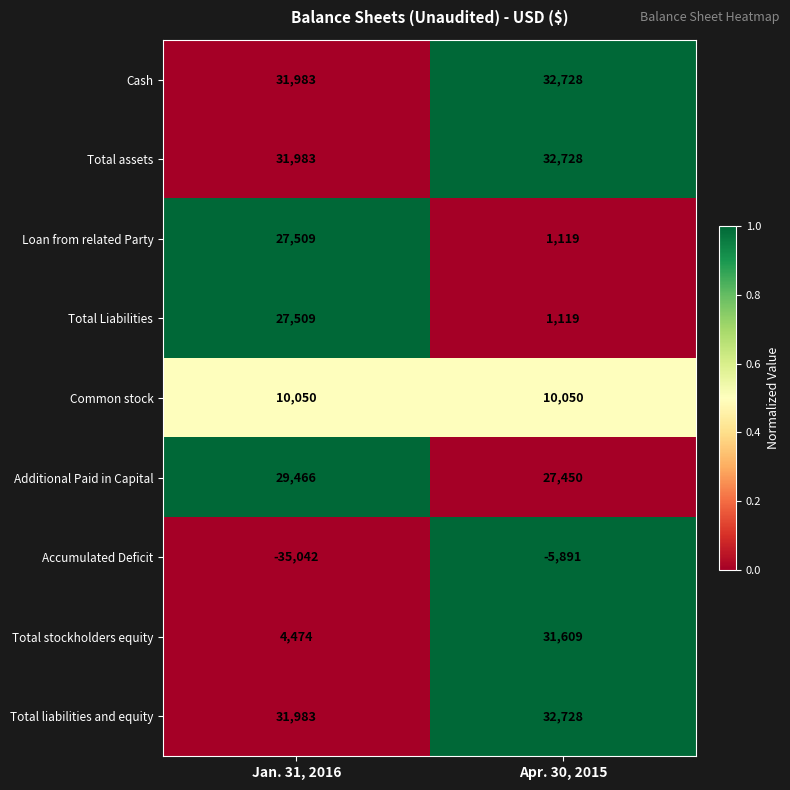

Rank the categories by Accumulated Deficit value from lowest to highest.

Jan. 31, 2016, Apr. 30, 2015